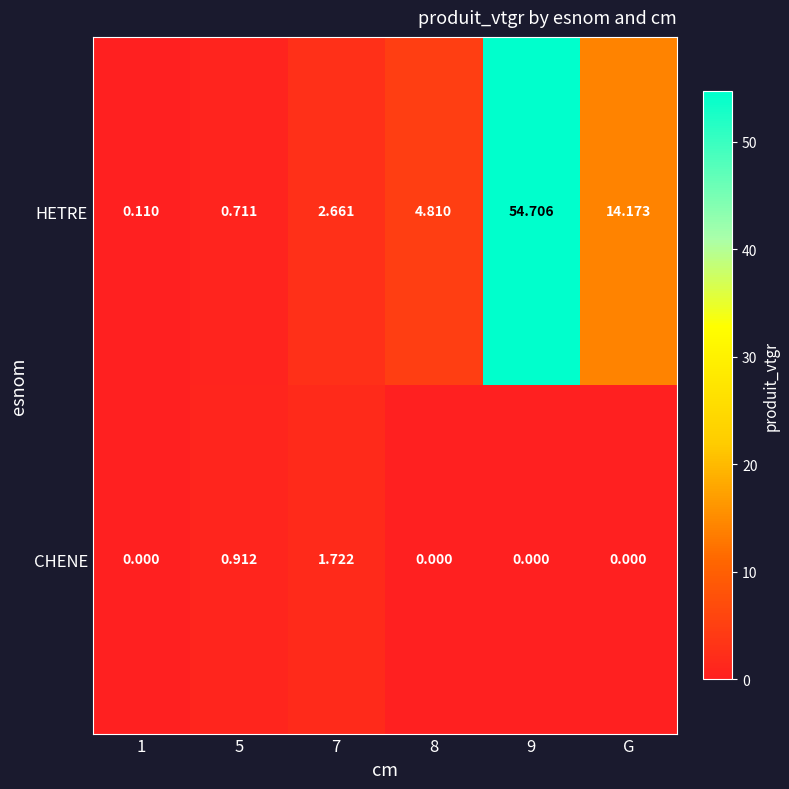

Rank the series by their average value, from lowest to highest.

CHENE, HETRE